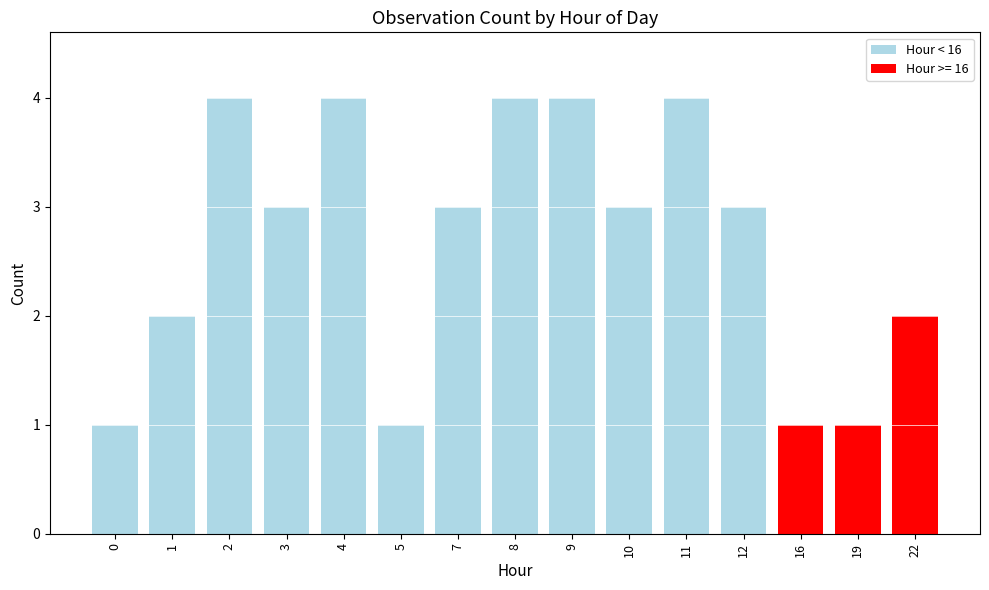

How many bars are there in total?

15